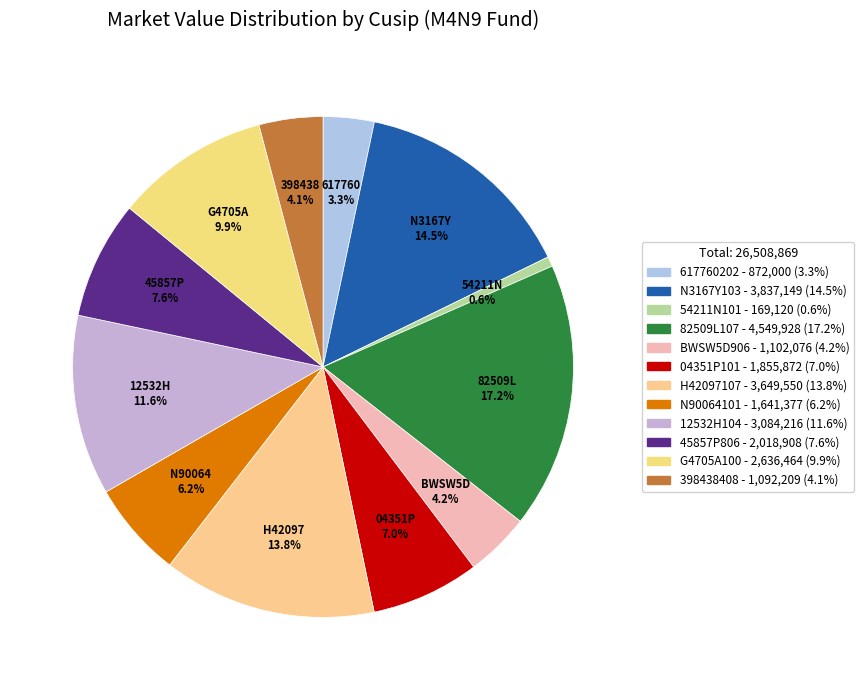

Count the number of slices in the pie.

12